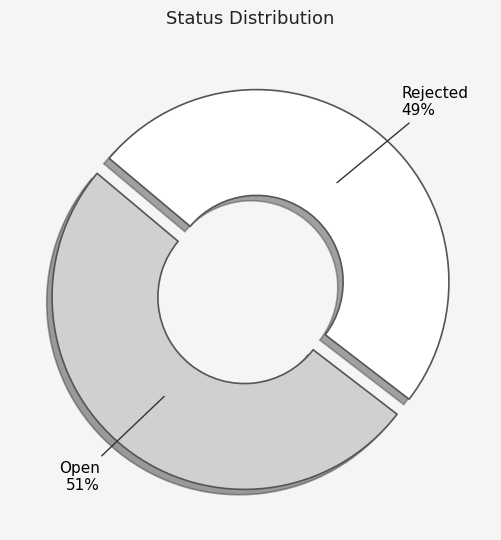

Rank the categories by value from highest to lowest.

Open, Rejected